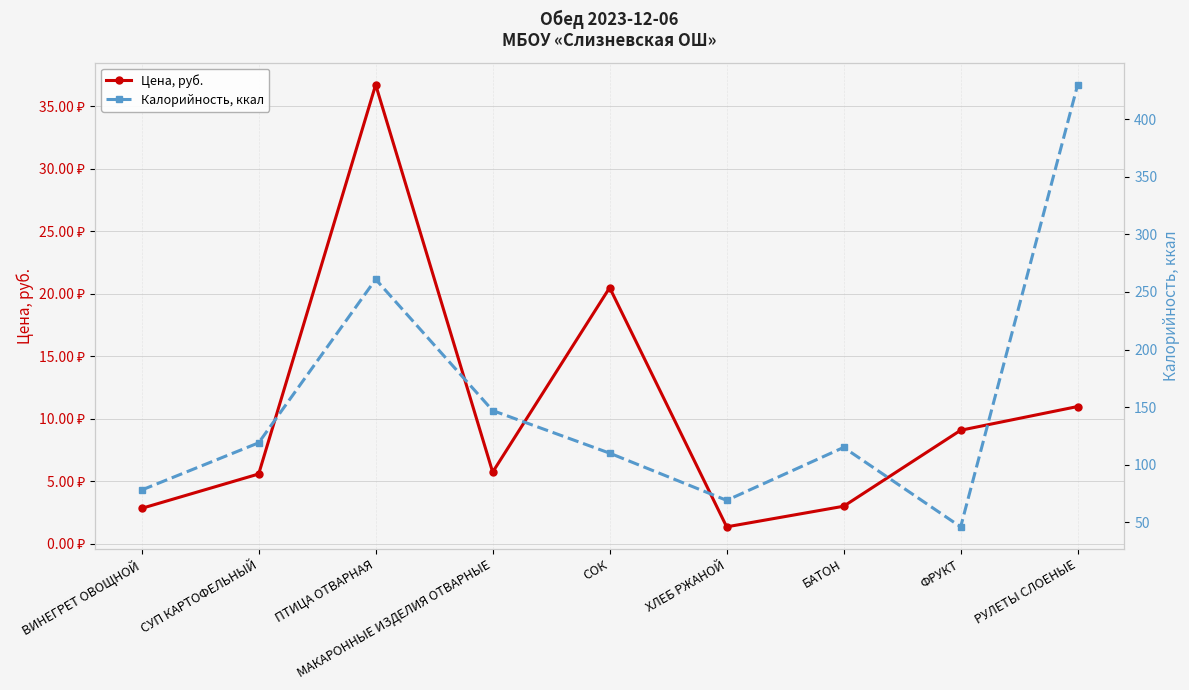

Rank the series by their maximum value, from highest to lowest.

Калорийность, ккал, Цена, руб.